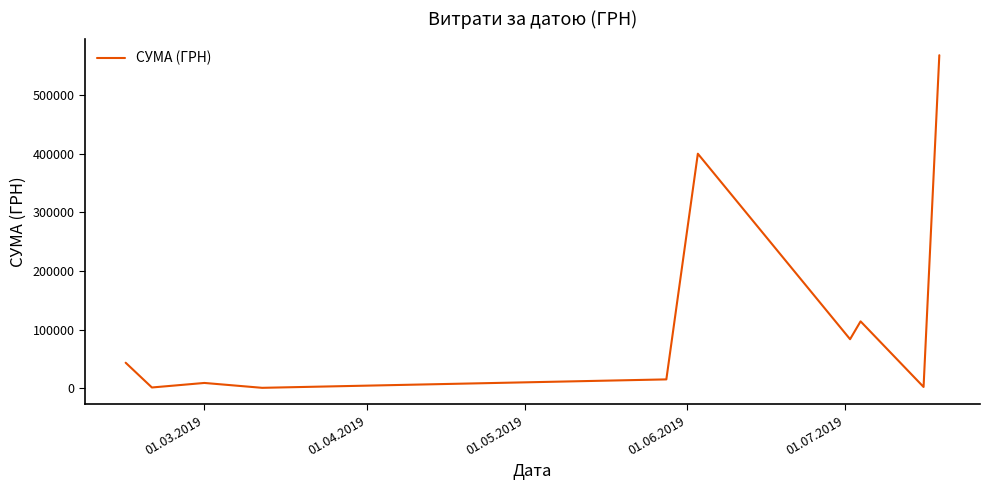

How many lines are shown in the chart?

1